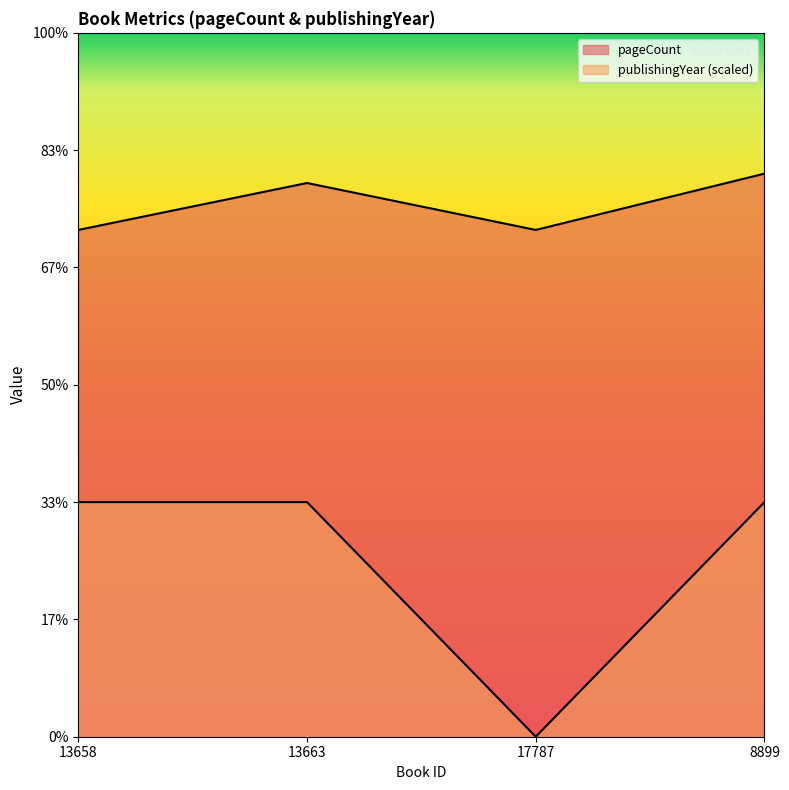

Reading left to right, what are all the values shown in this chart?

pageCount: 13658=432	13663=472	17787=432	8899=480
publishingYear: 13658=200	13663=200	17787=0	8899=200